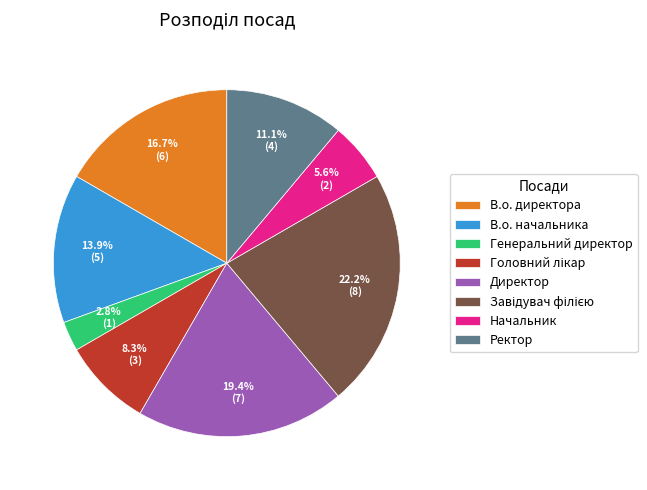

Does any single category account for the majority?

No